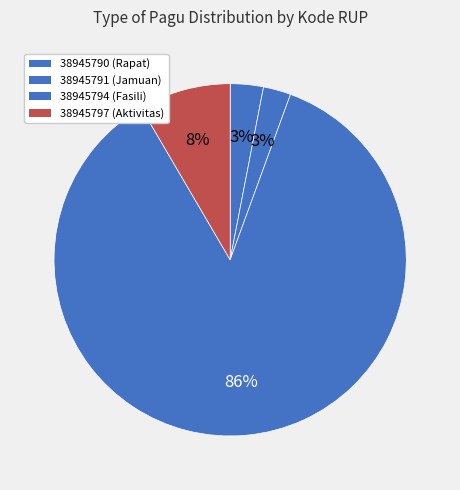

The 38945797 slice represents 21% of the pie. True or false?

False